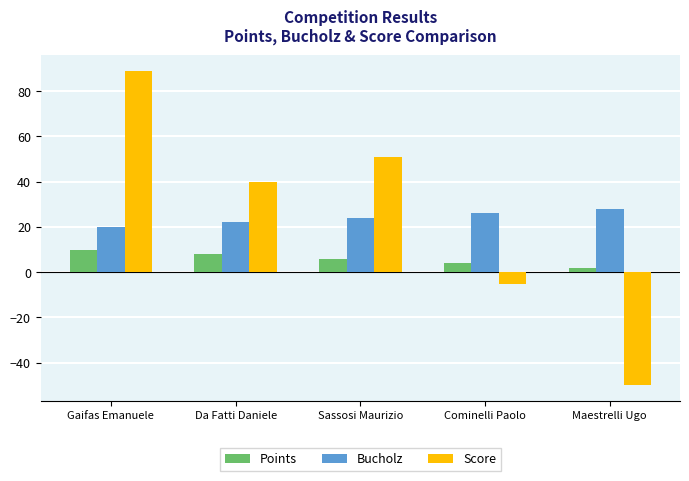

What is the total value across all series at Sassosi Maurizio?

81